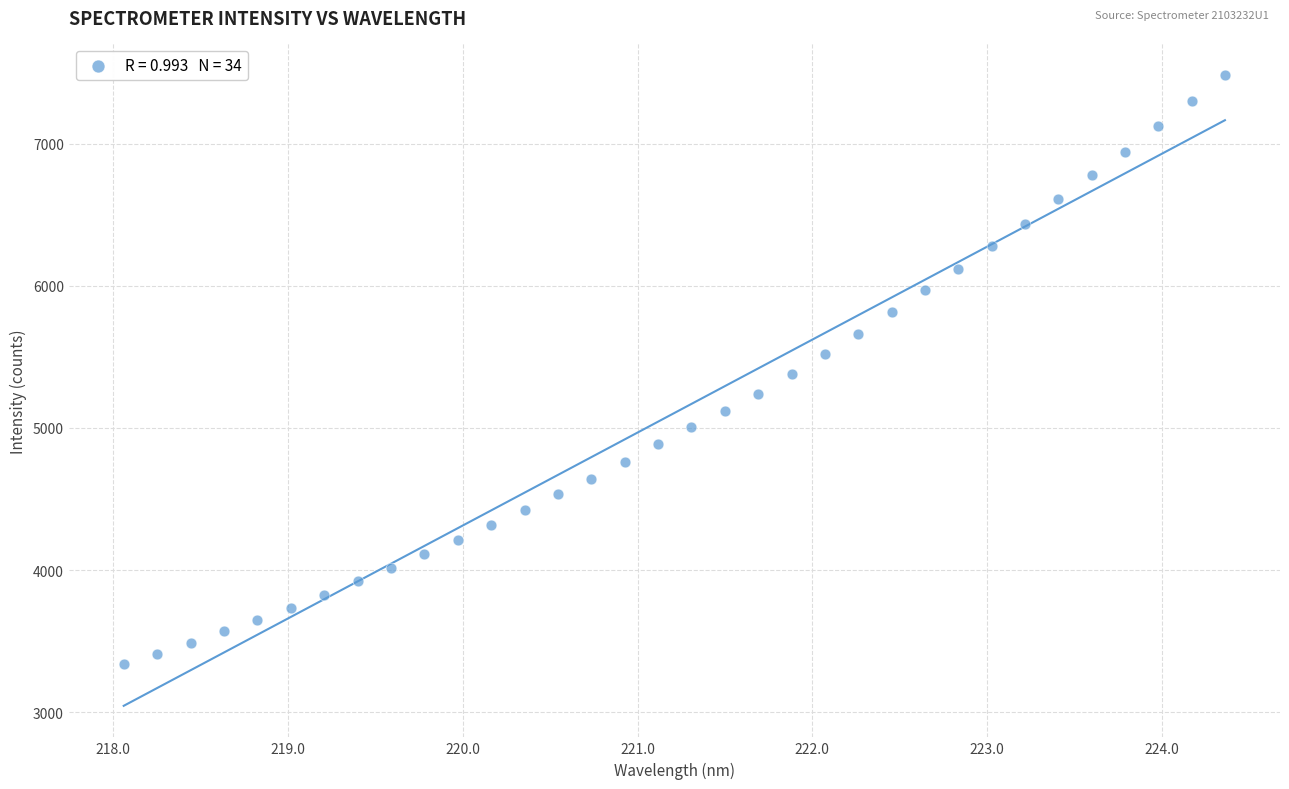

What is the range of Y values (max minus min)?

4146.0